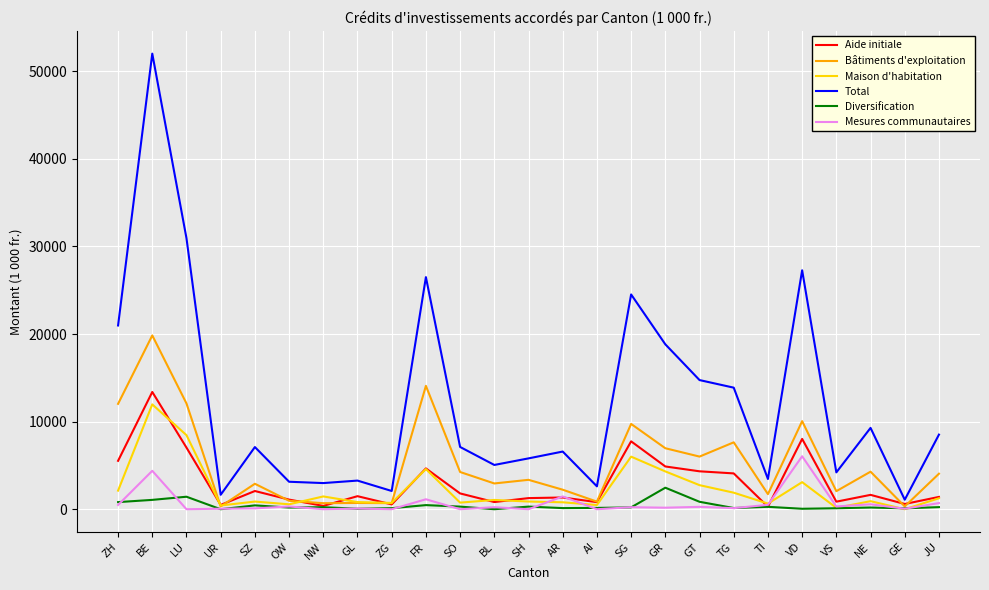

The value of Maison d'habitation at SG is 6003.5. True or false?

True